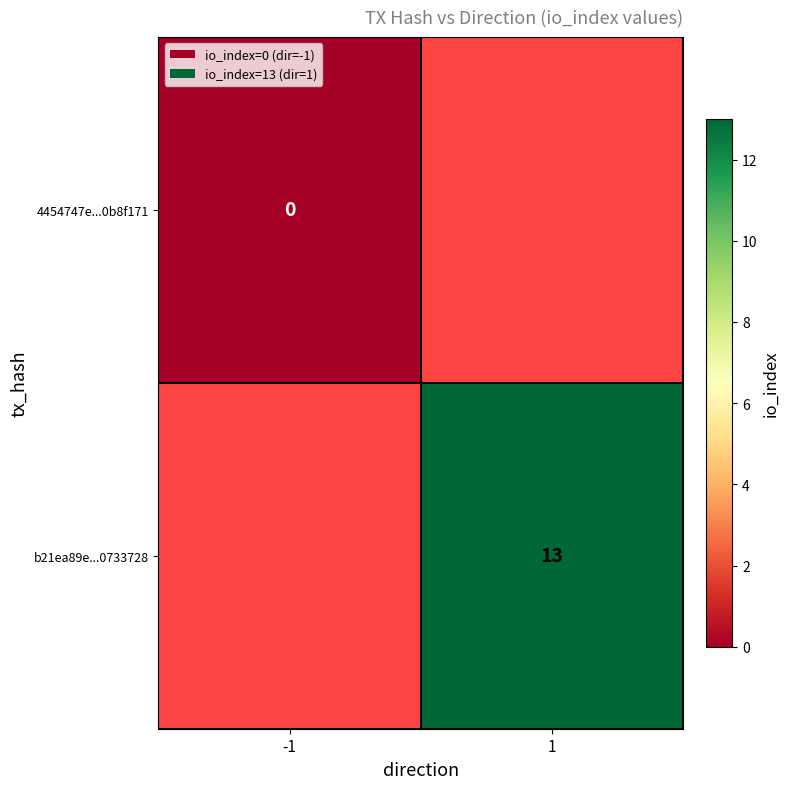

Is it true that b21ea89e...0733728 equals 21 at 1?

False